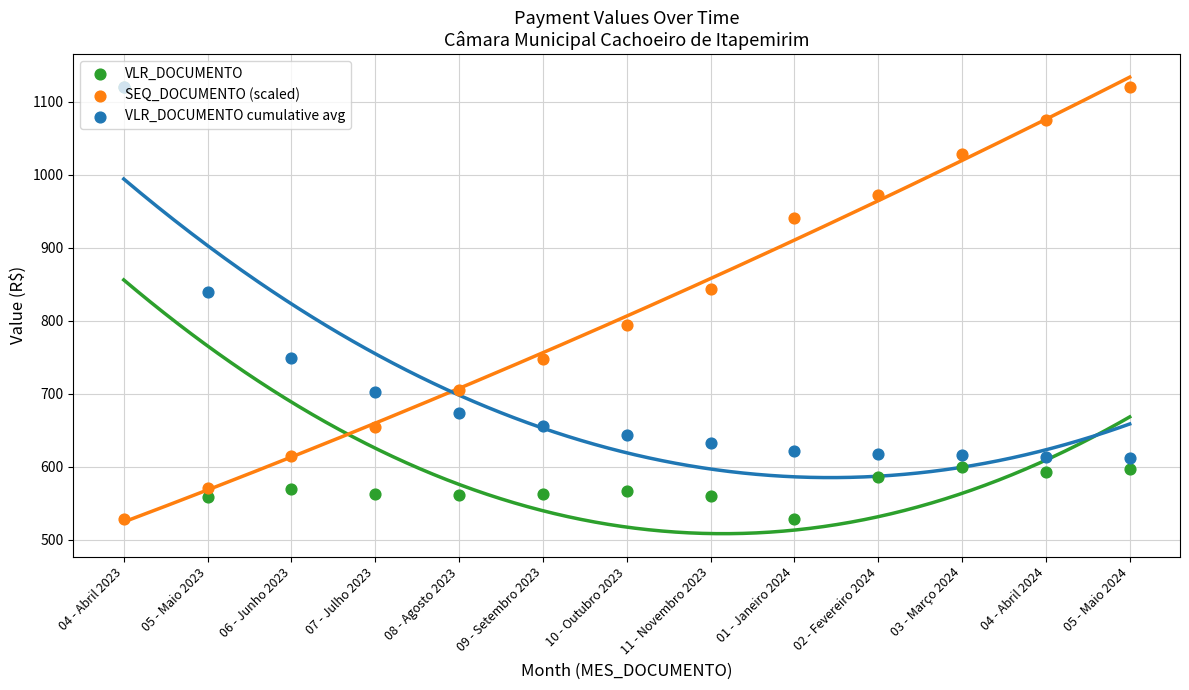

What are all the series names shown in the legend?

VLR_DOCUMENTO, SEQ_DOCUMENTO (scaled), VLR_DOCUMENTO cumulative avg